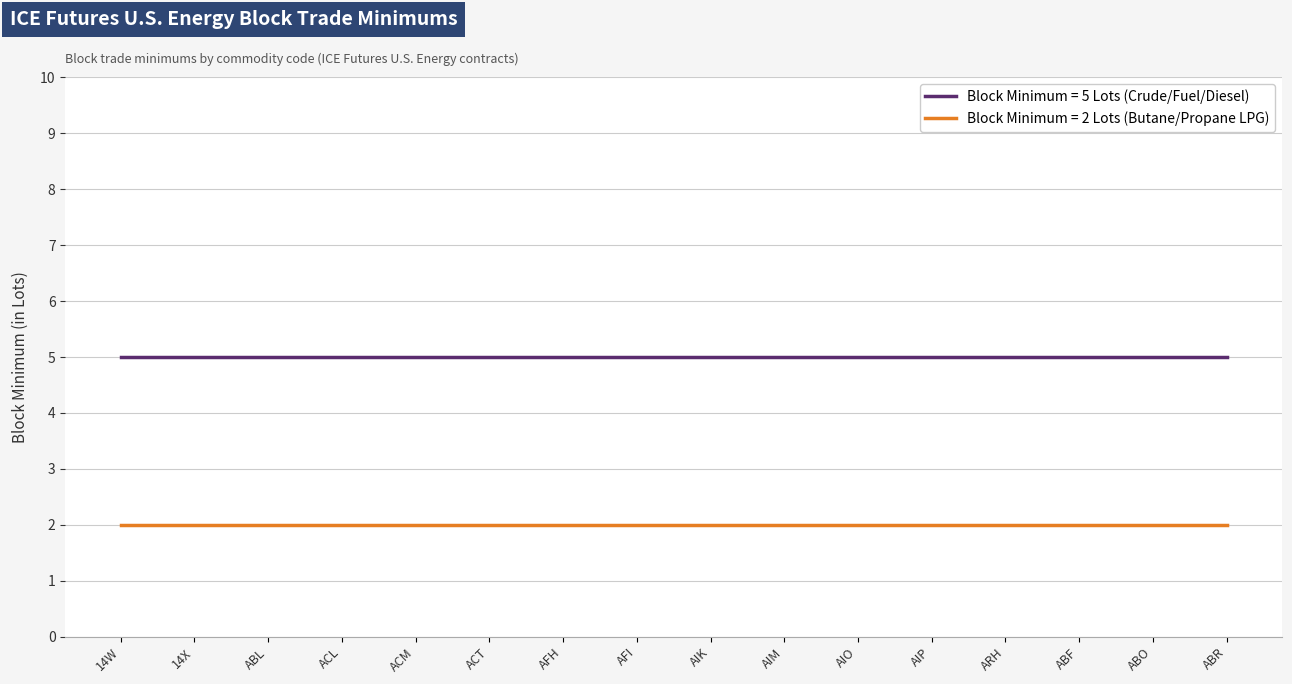

What is the difference between the highest and lowest values at ABR?

3